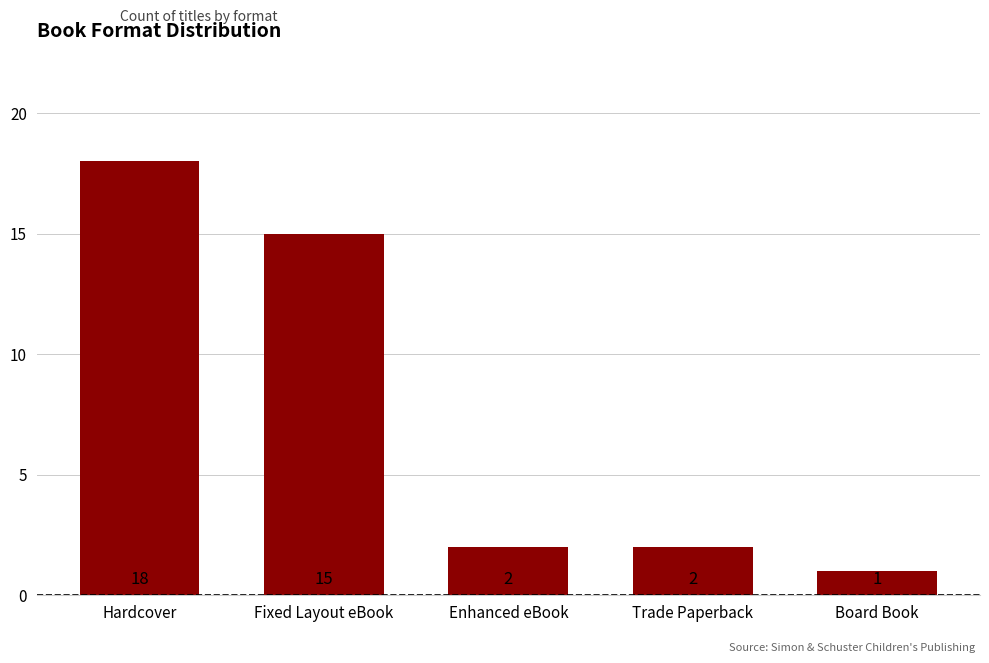

What is the smallest value displayed?

1